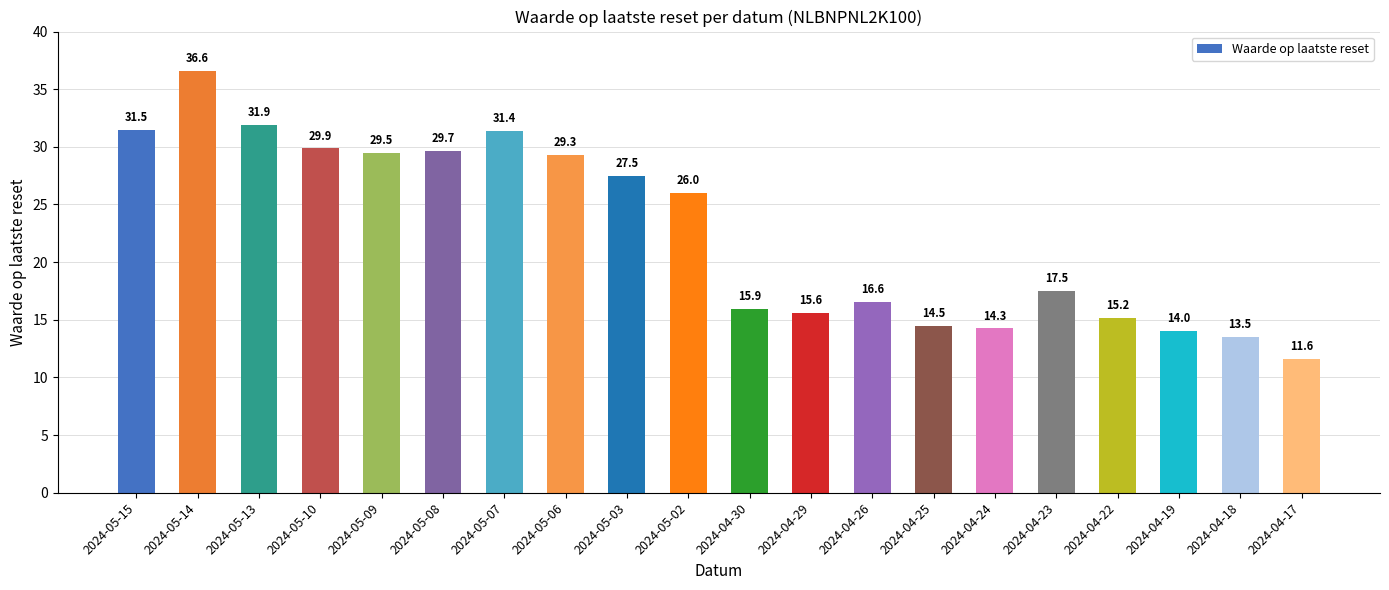

List the labels in order of value, smallest first.

2024-04-17, 2024-04-18, 2024-04-19, 2024-04-24, 2024-04-25, 2024-04-22, 2024-04-29, 2024-04-30, 2024-04-26, 2024-04-23, 2024-05-02, 2024-05-03, 2024-05-06, 2024-05-09, 2024-05-08, 2024-05-10, 2024-05-07, 2024-05-15, 2024-05-13, 2024-05-14